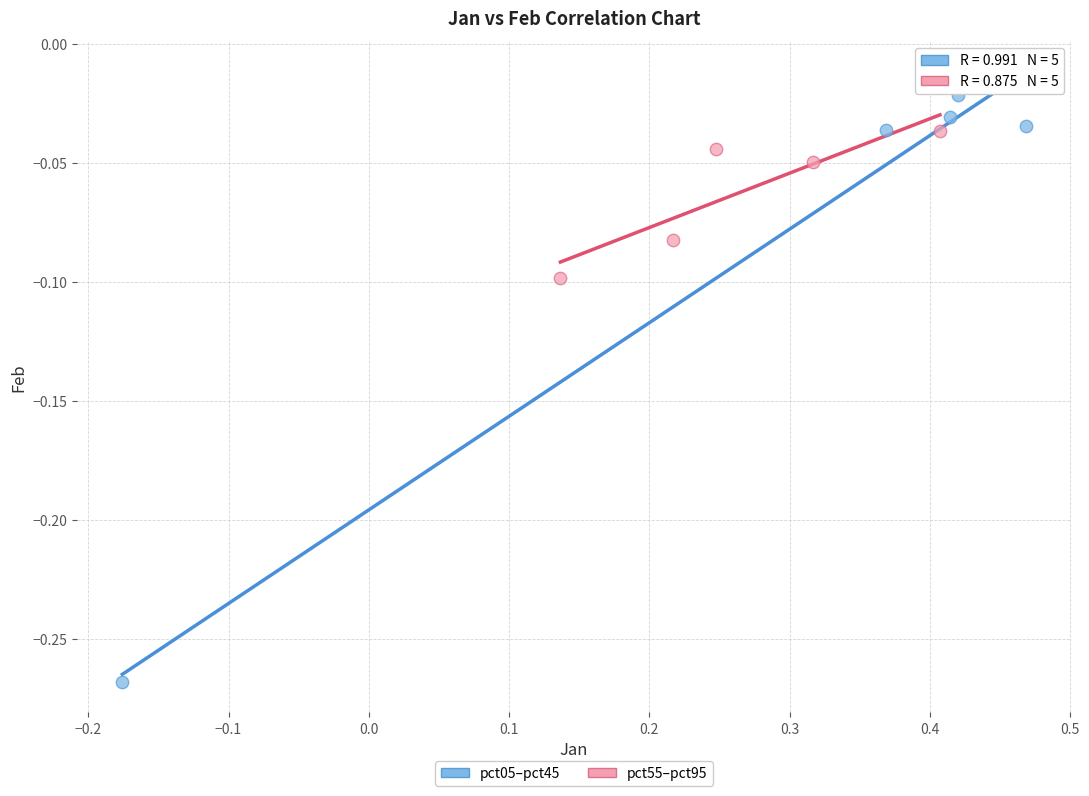

Which series contains the highest Y value?

pct05–pct45